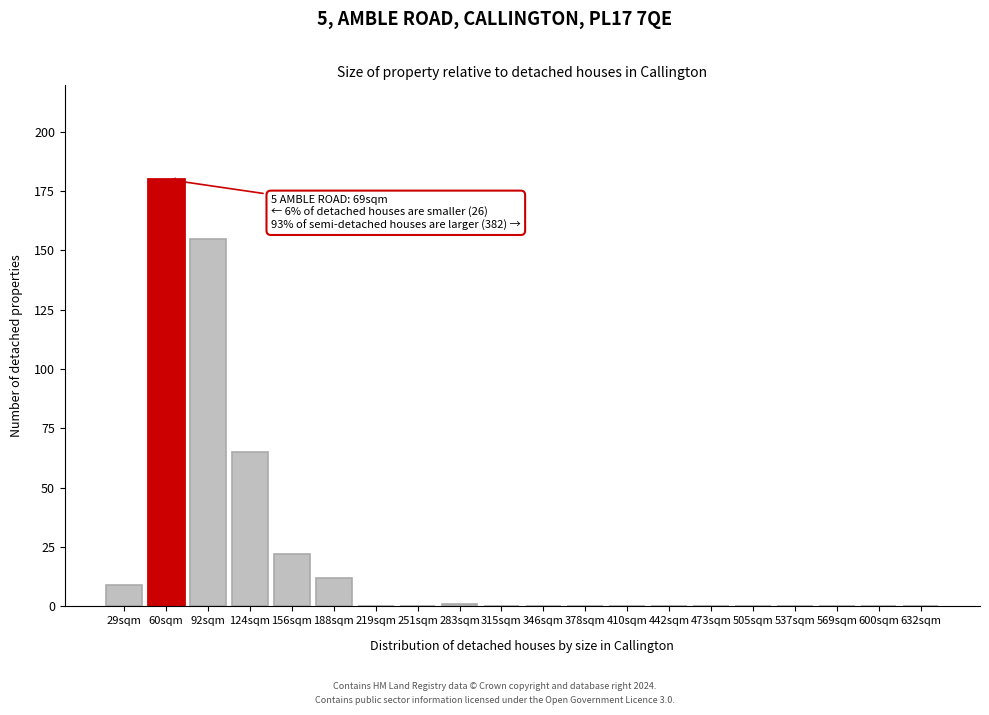

Reading left to right, transcribe all the data shown in this chart.

29sqm=9	60sqm=180	92sqm=155	124sqm=65	156sqm=22	188sqm=12	219sqm=0	251sqm=0	283sqm=1	315sqm=0	346sqm=0	378sqm=0	410sqm=0	442sqm=0	473sqm=0	505sqm=0	537sqm=0	569sqm=0	600sqm=0	632sqm=0